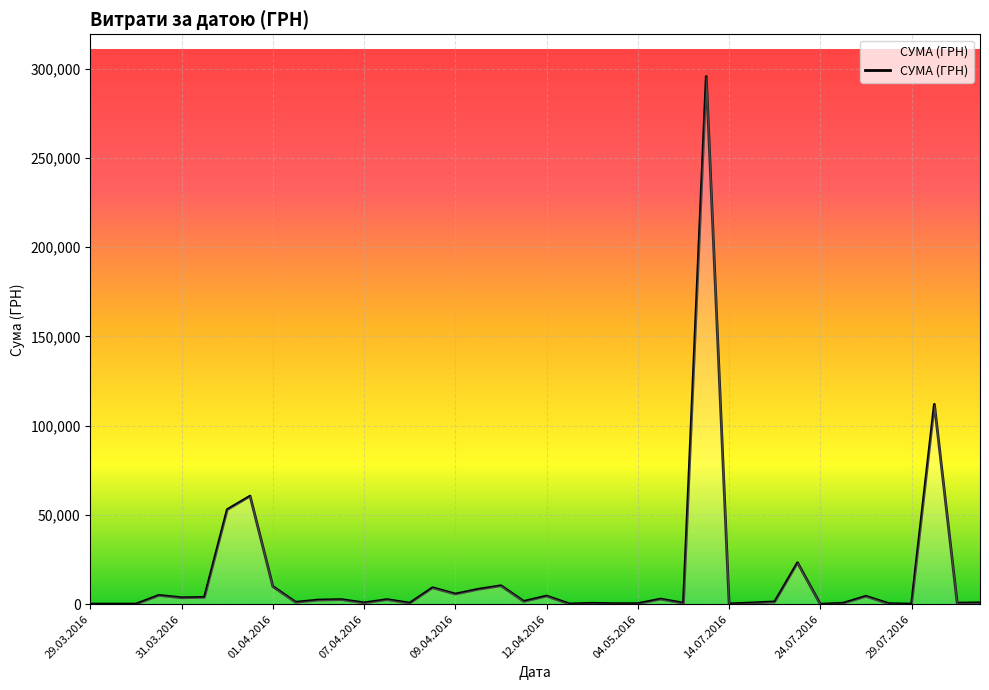

What is the greatest value displayed?

295638.6